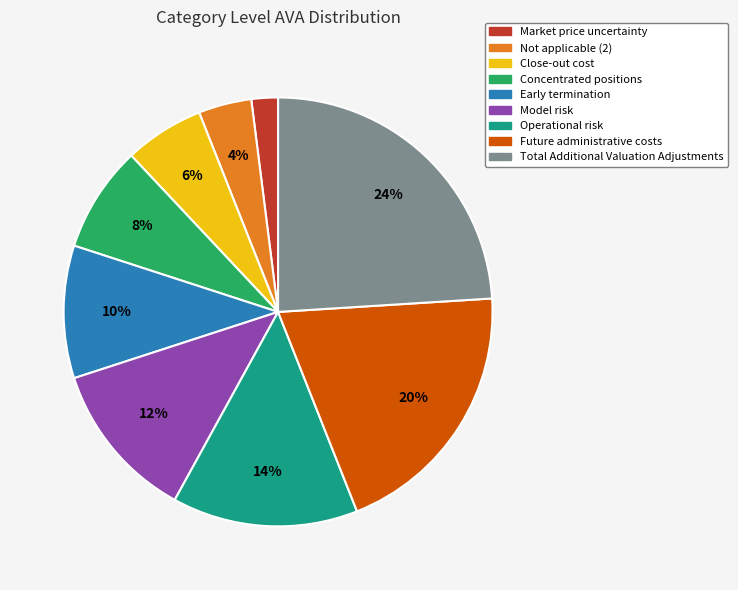

How many slices are in this pie chart?

9